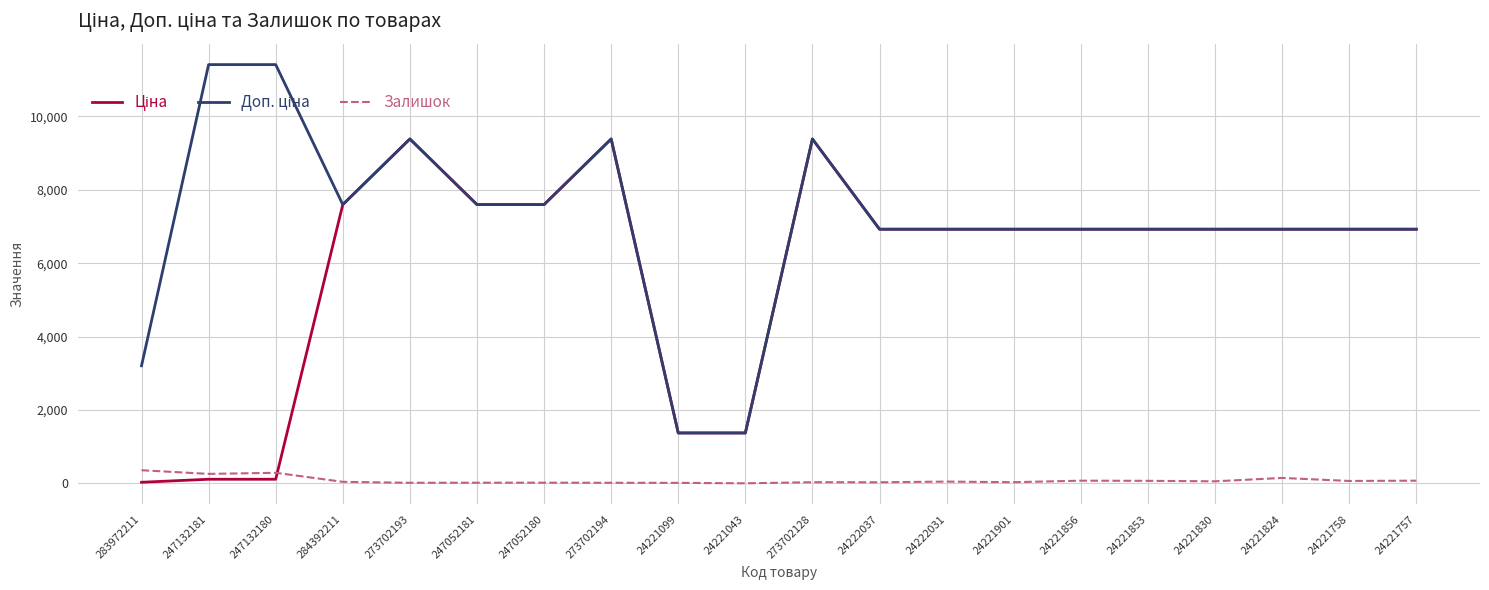

What position from the right is 283972211?

20